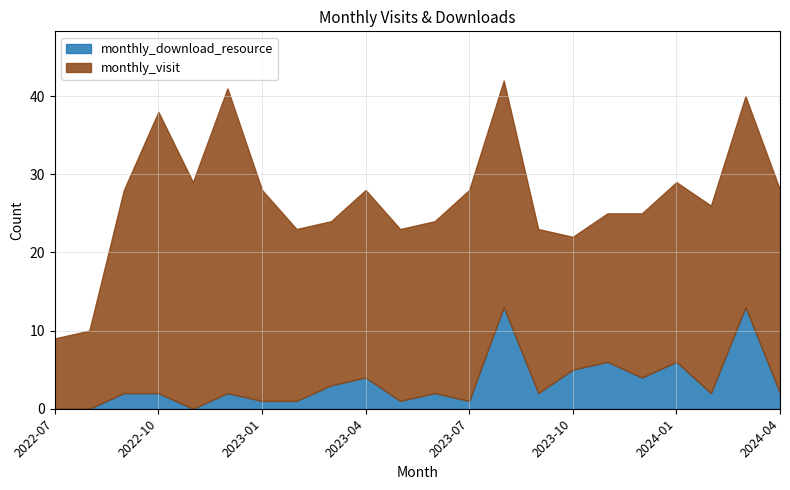

Where is monthly_visit nearest to the value 24?

2023-04